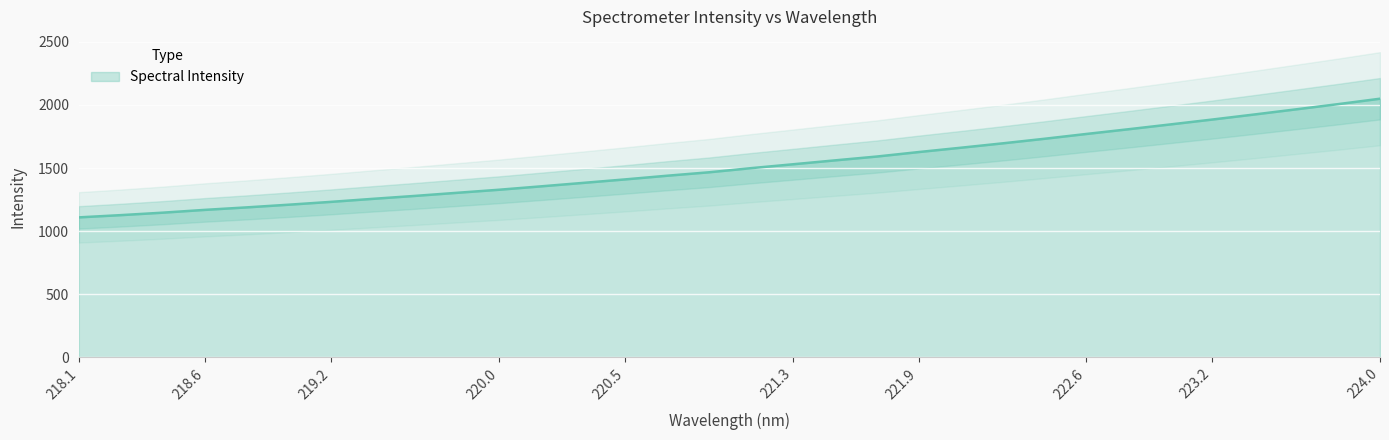

What is the approximate value at 223.7895?

2006.0